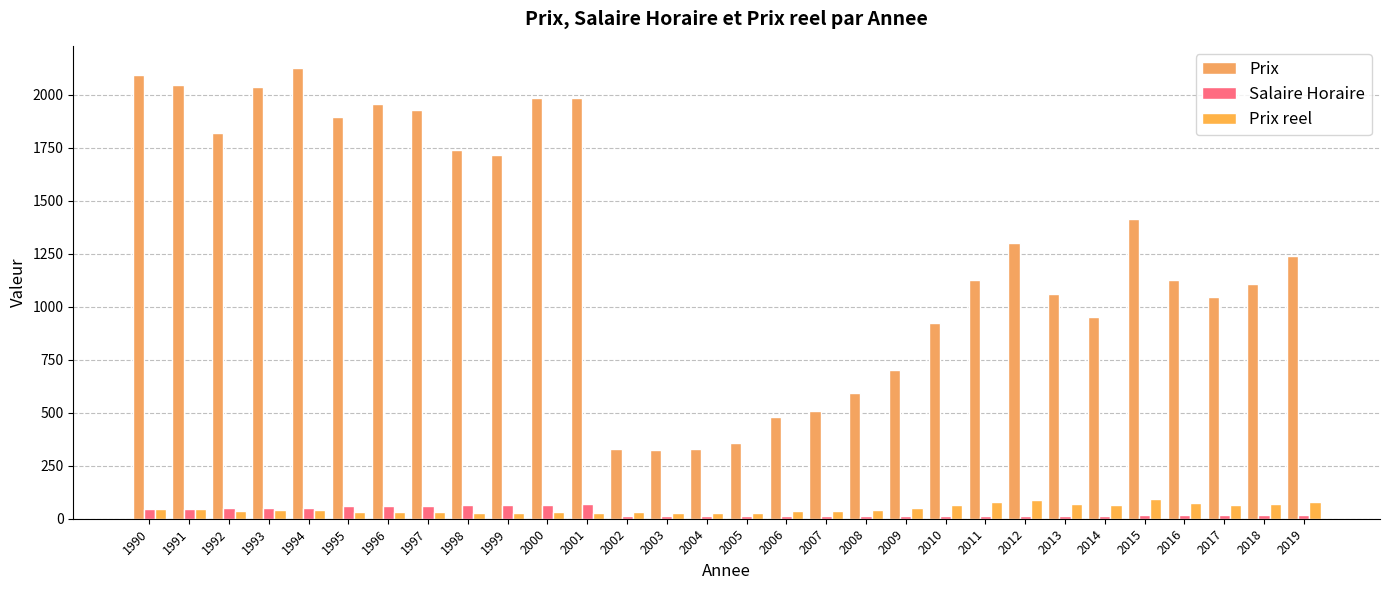

What is the value of the Salaire Horaire bar at the 27th from the left?

15.5